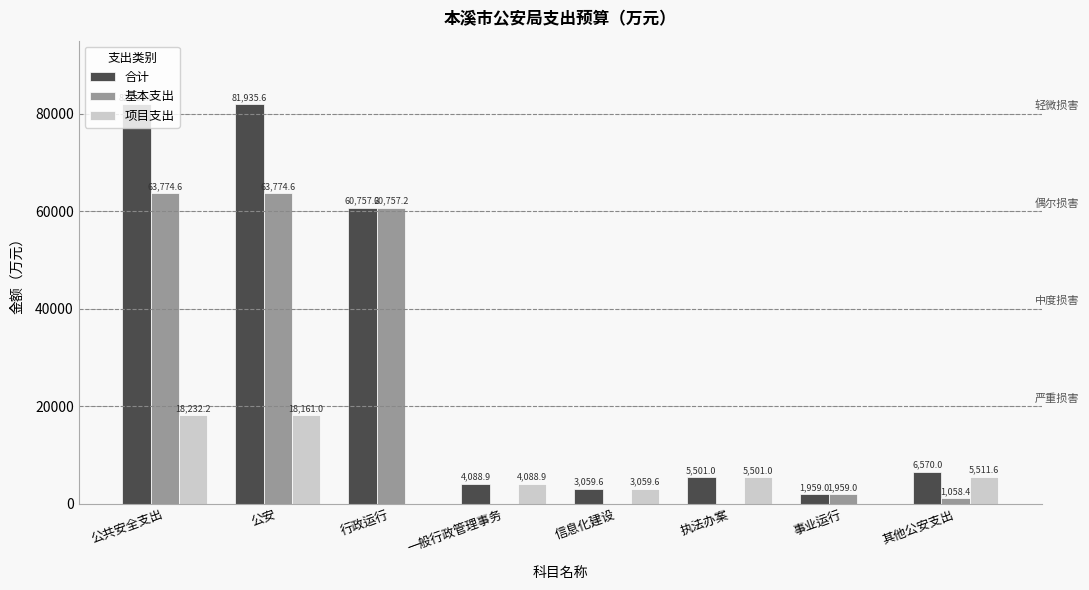

What is the sum of the 基本支出 values at 其他公安支出 and 一般行政管理事务?

1058.4